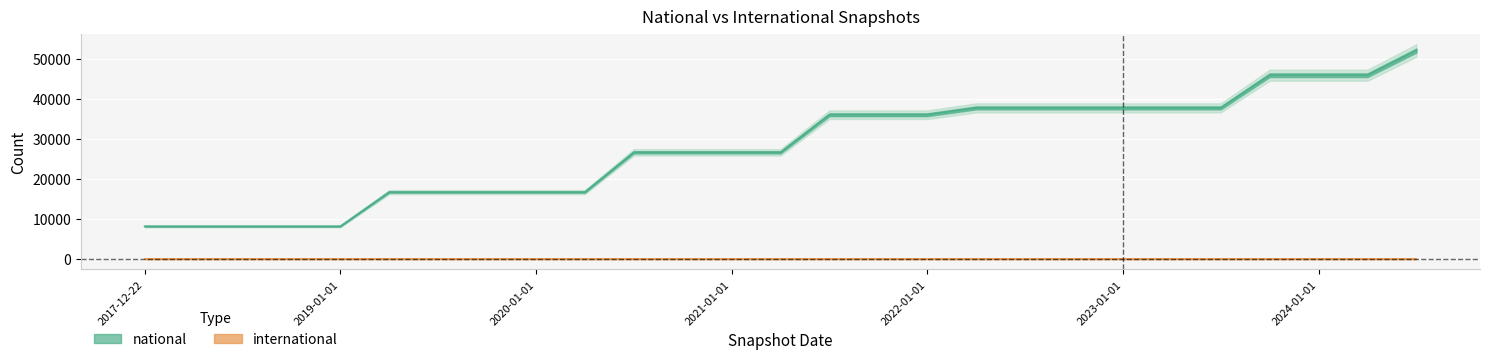

What is the greatest value displayed?

52128